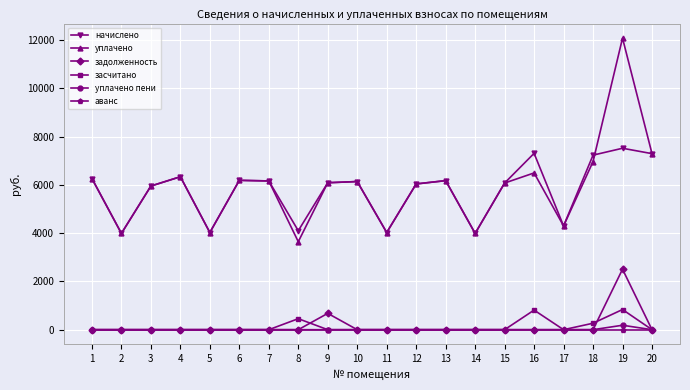

True or false: уплачено has more than 1 interior local peaks.

True